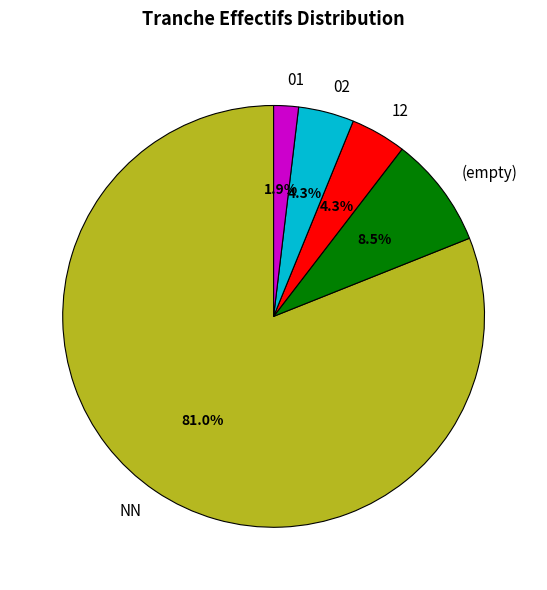

What portion of the pie excludes NN?

19.0%